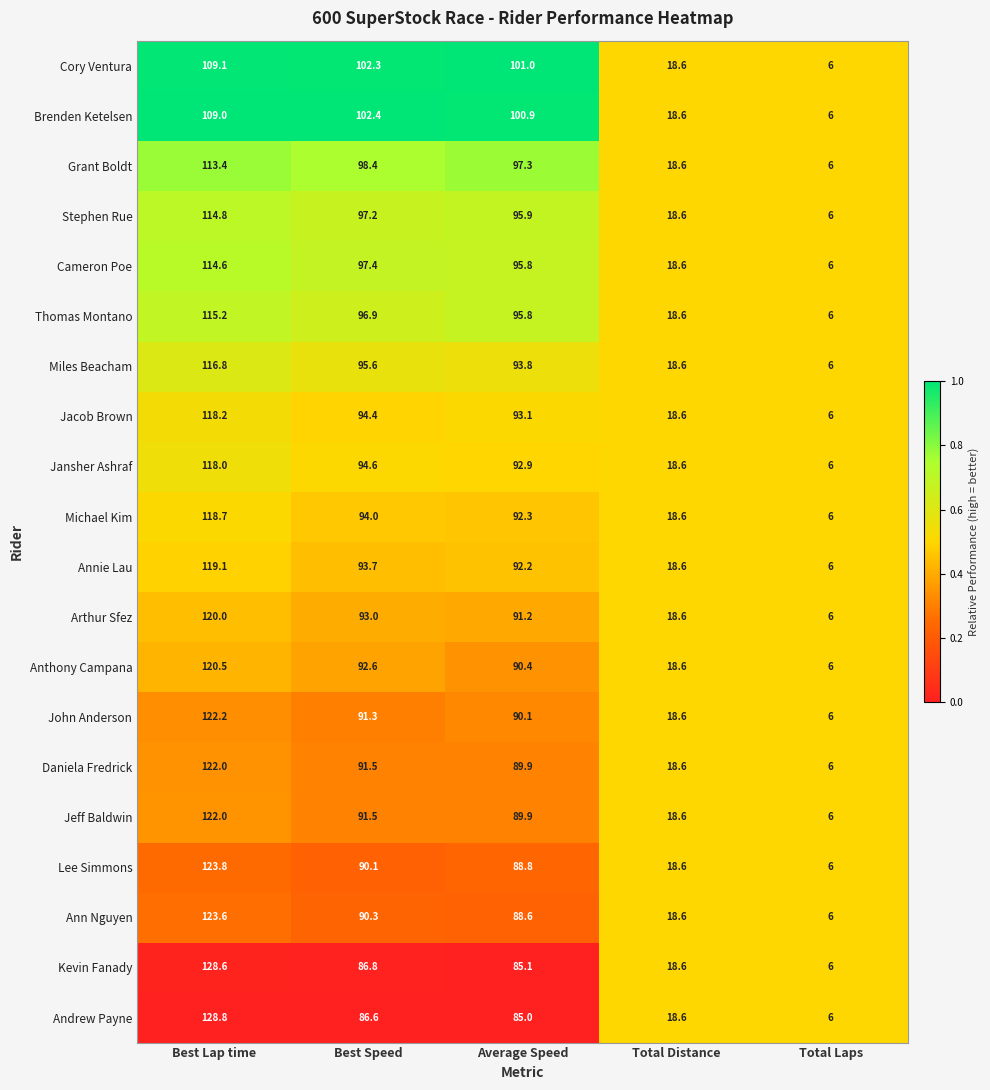

True or false: Thomas Montano has a value of 27.6 at Total Distance.

False